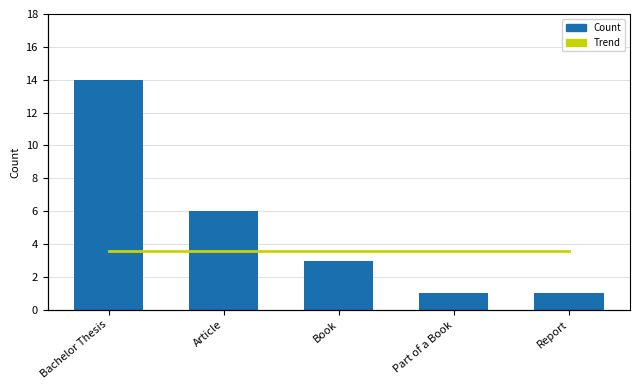

What is the total value across all series at Part of a Book?

3